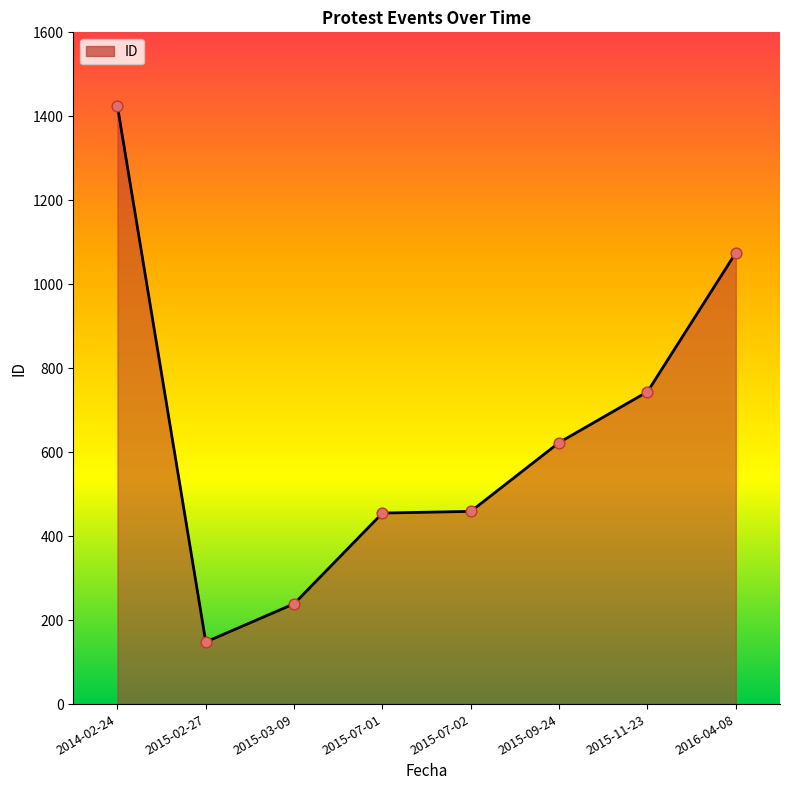

Between 2016-04-08 and 2015-11-23, which is larger?

2016-04-08